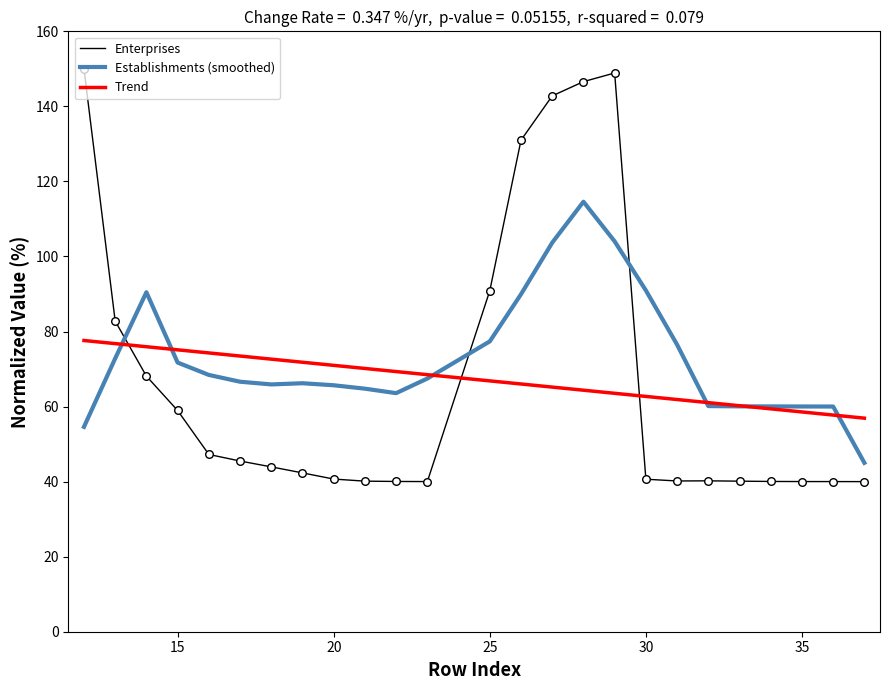

After their last crossing, which series has the higher values: Trend or Enterprises?

Trend